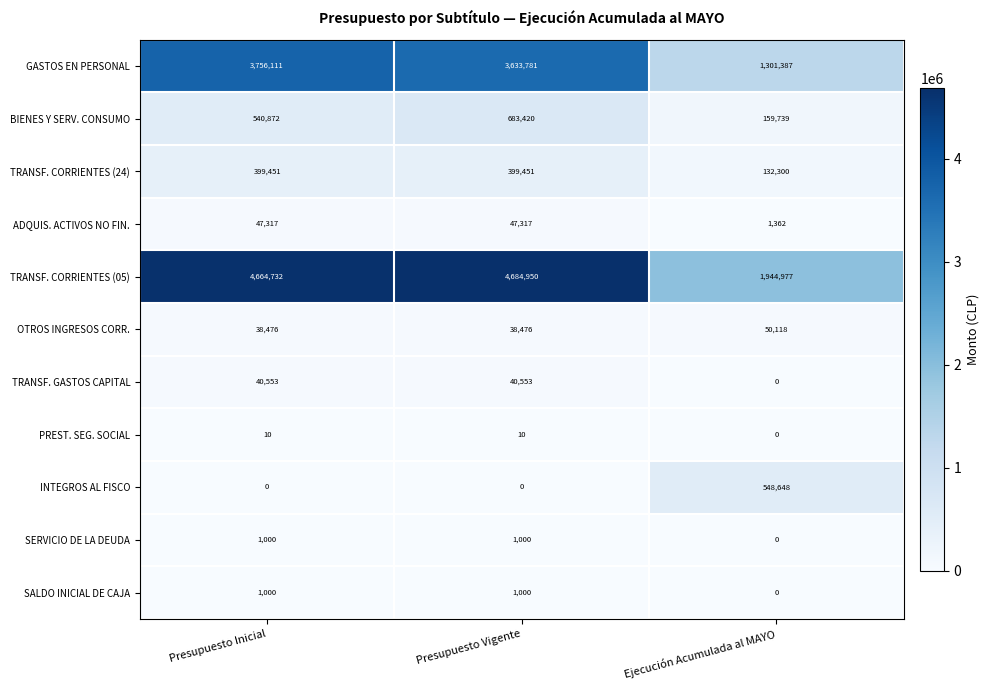

Rank the categories by TRANSF. CORRIENTES (05) value from lowest to highest.

Ejecución Acumulada al MAYO, Presupuesto Inicial, Presupuesto Vigente